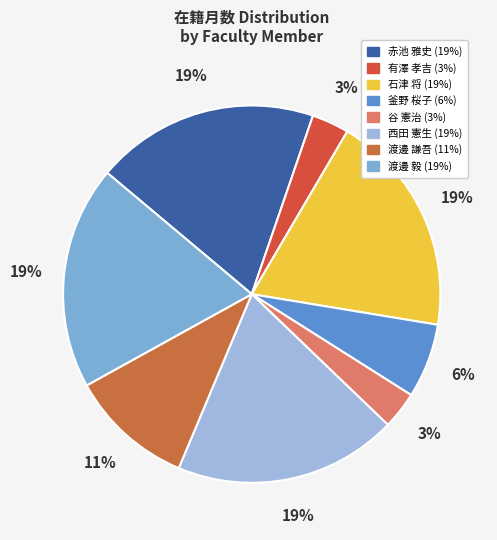

Is it true that 渡邊 毅 is 19% of the pie?

True